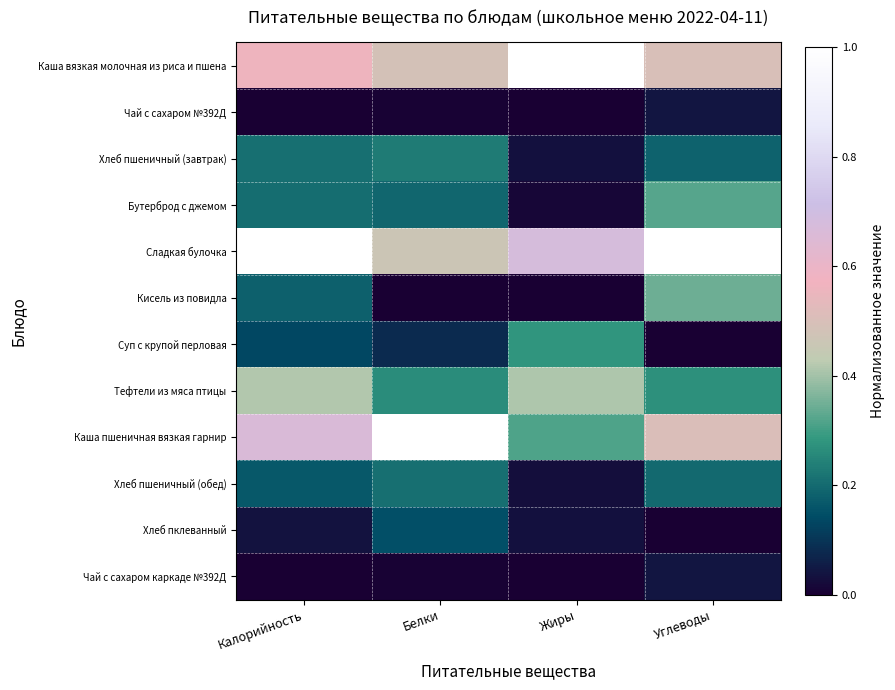

Between Жиры and Калорийность, which is larger?

Жиры